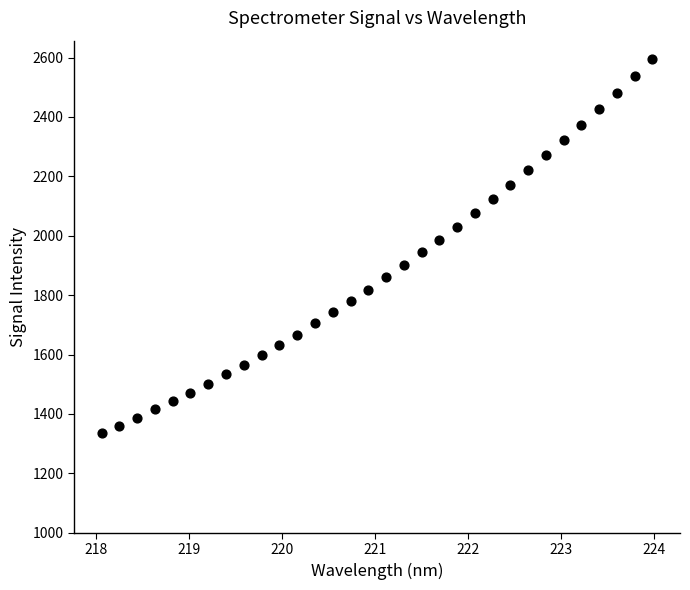

What is the range of X values (max minus min)?

5.9